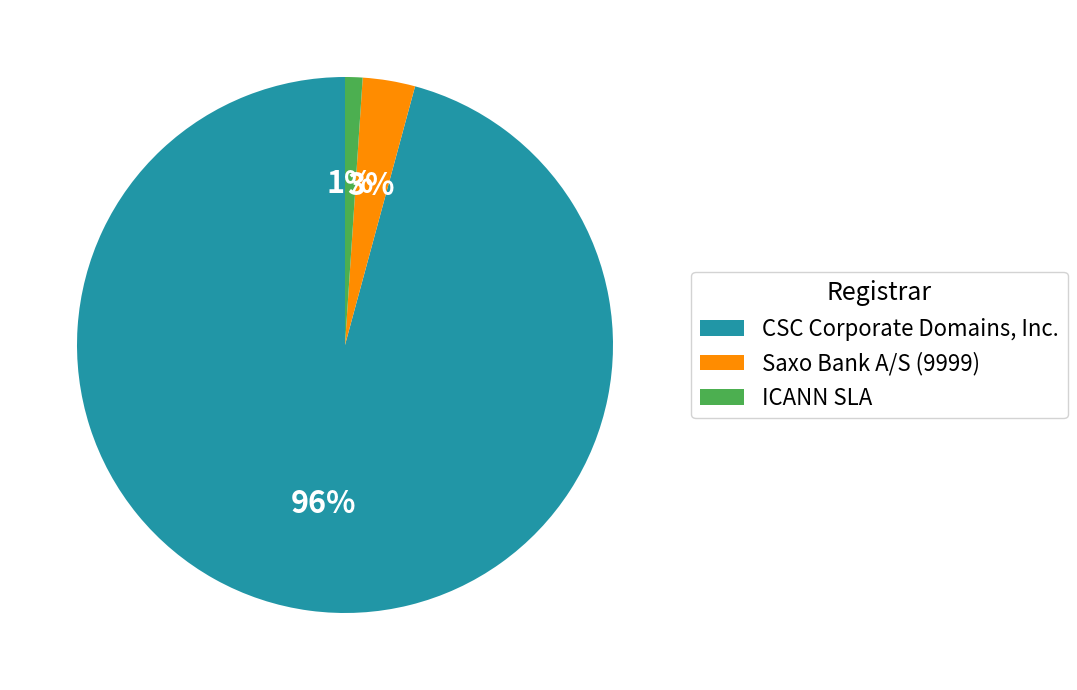

How many slices are in this pie chart?

3